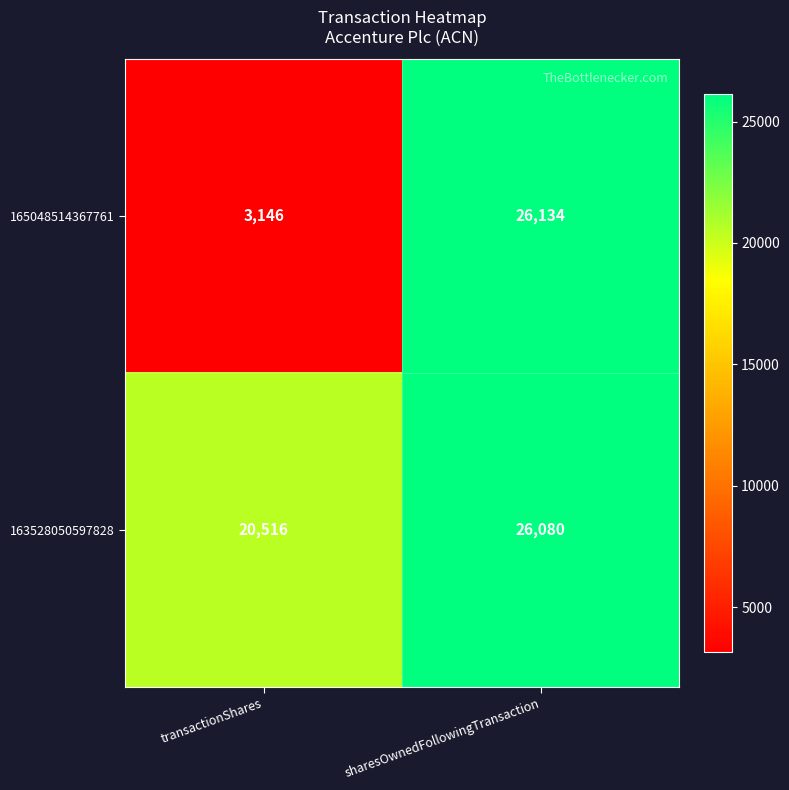

Rank the series by their maximum value, from lowest to highest.

163528050597828, 165048514367761